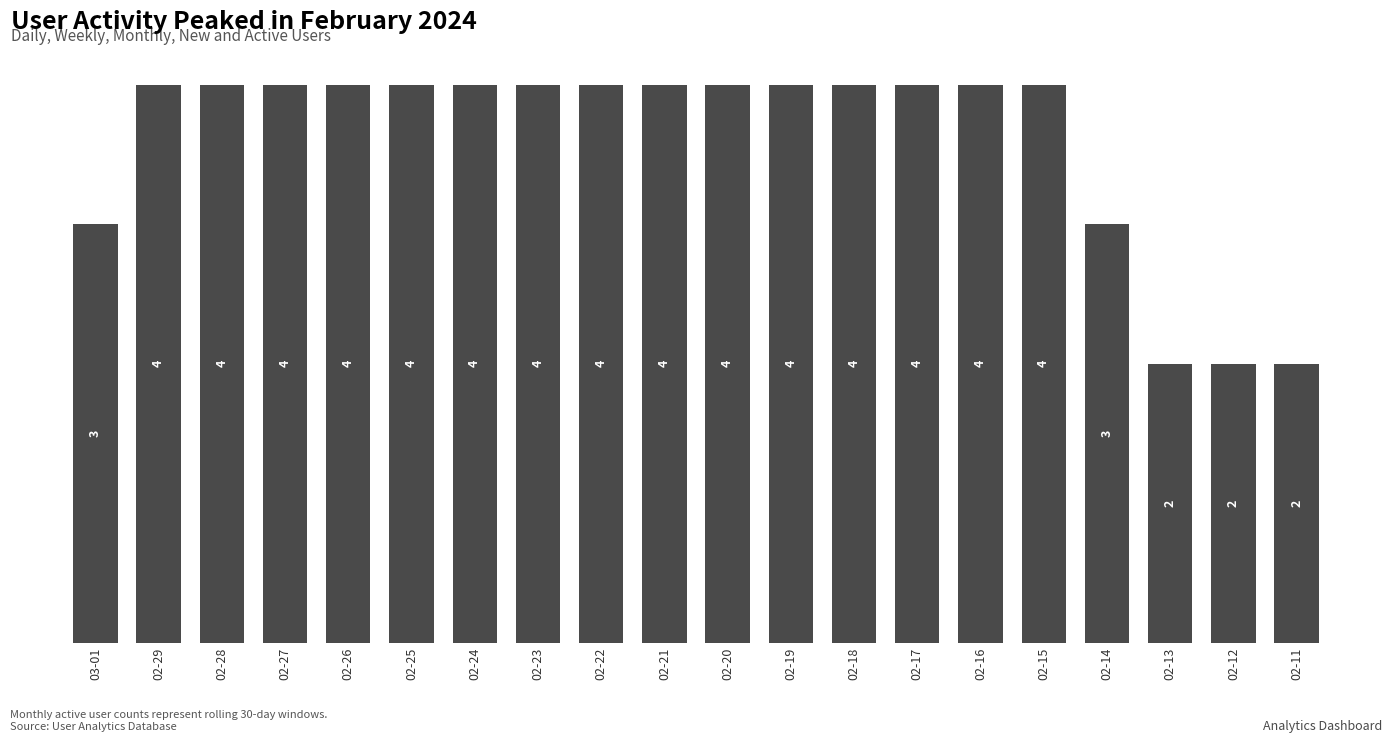

What is the label of the 17th bar from the right?

02-27